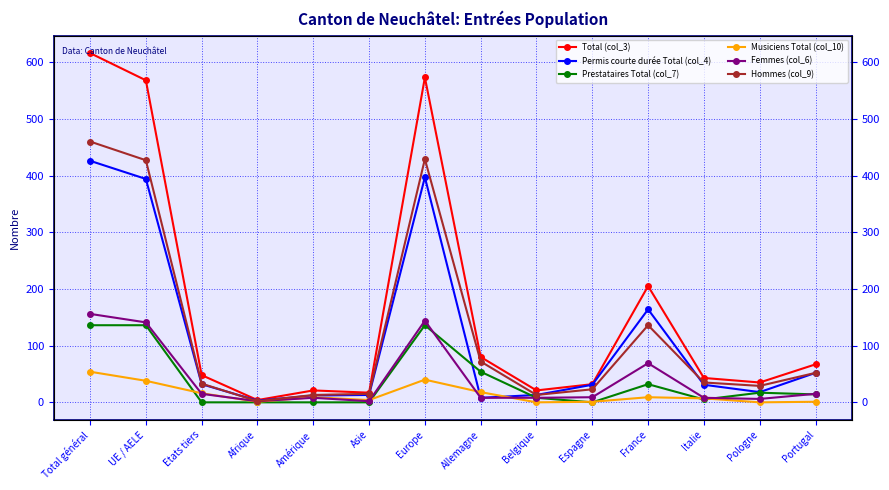

Does the chart have visible grid lines?

Yes